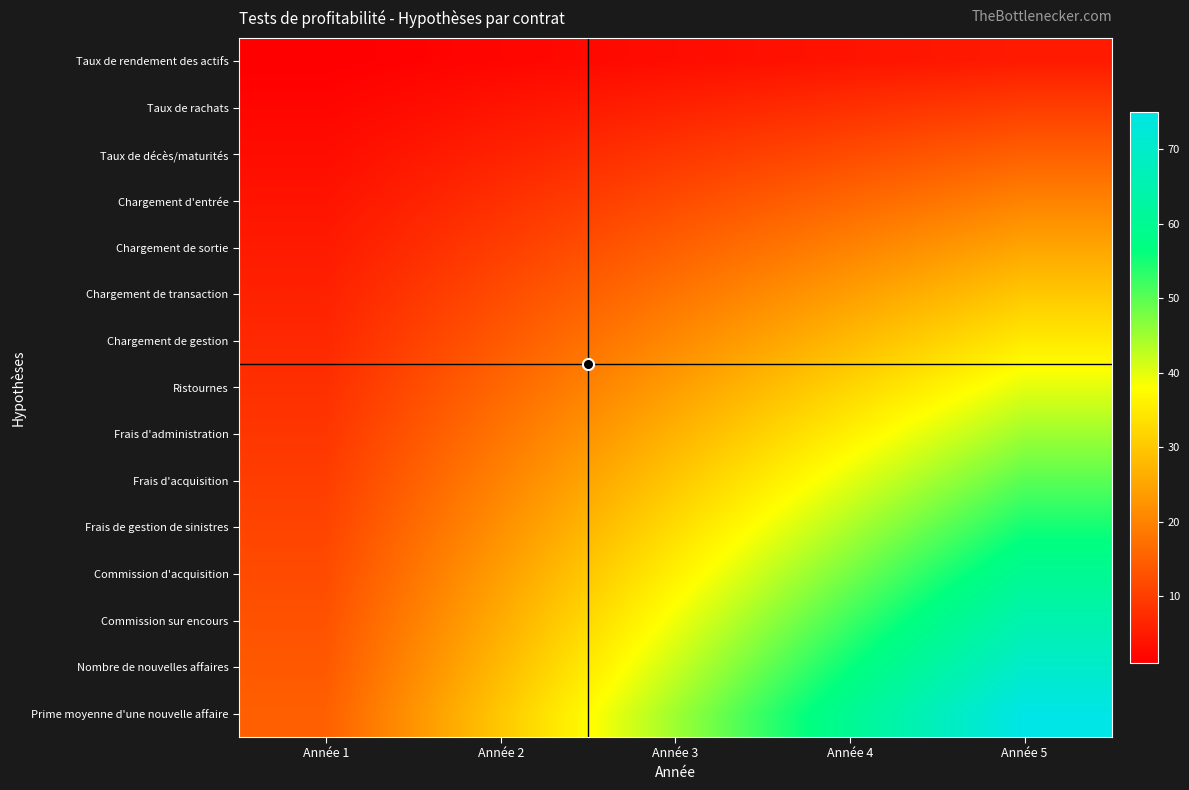

At which category is the sum across all series the highest?

Année 5